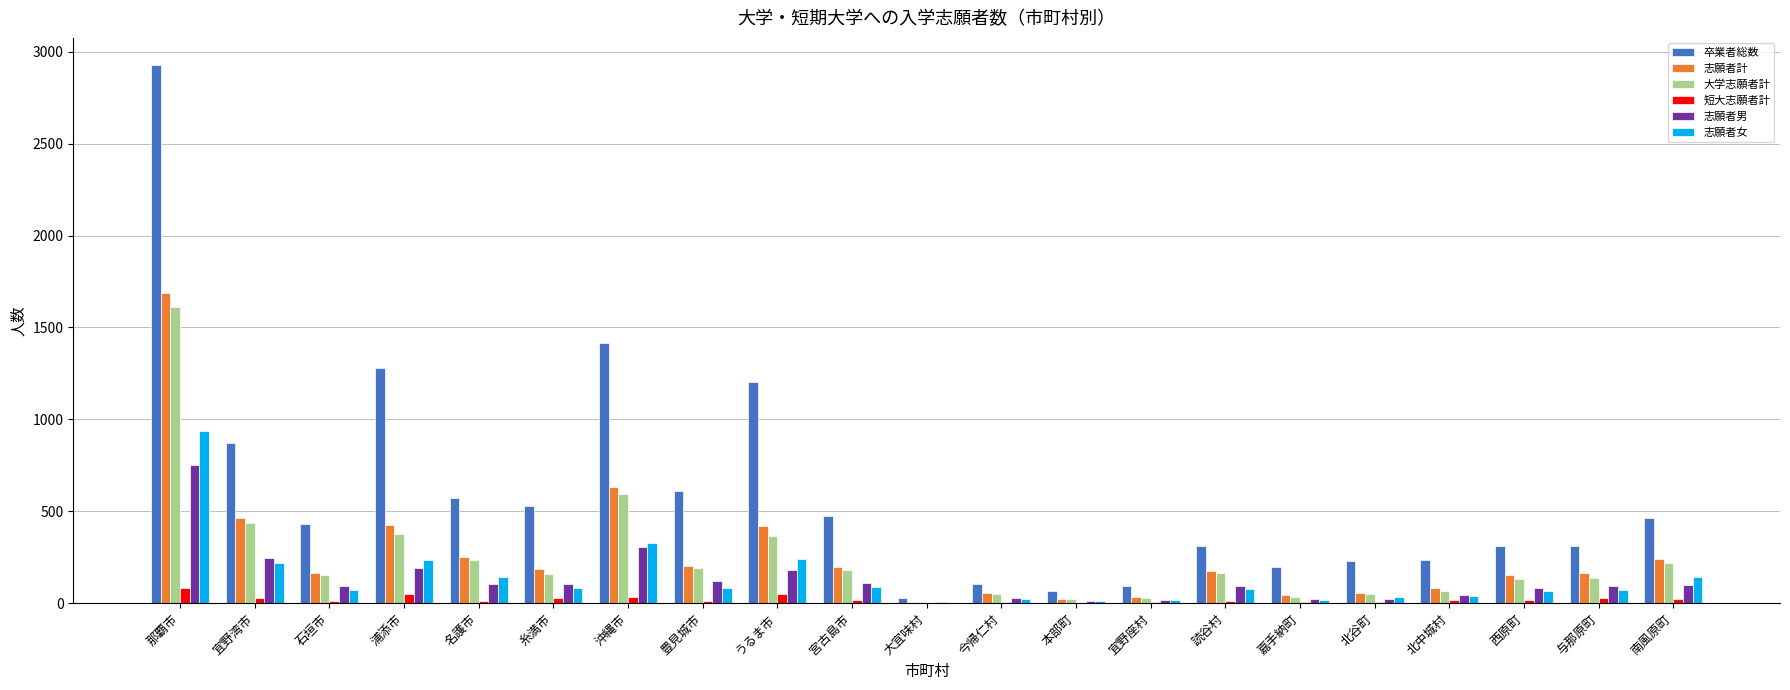

Where is 大学志願者計 nearest to the value 808?

沖縄市